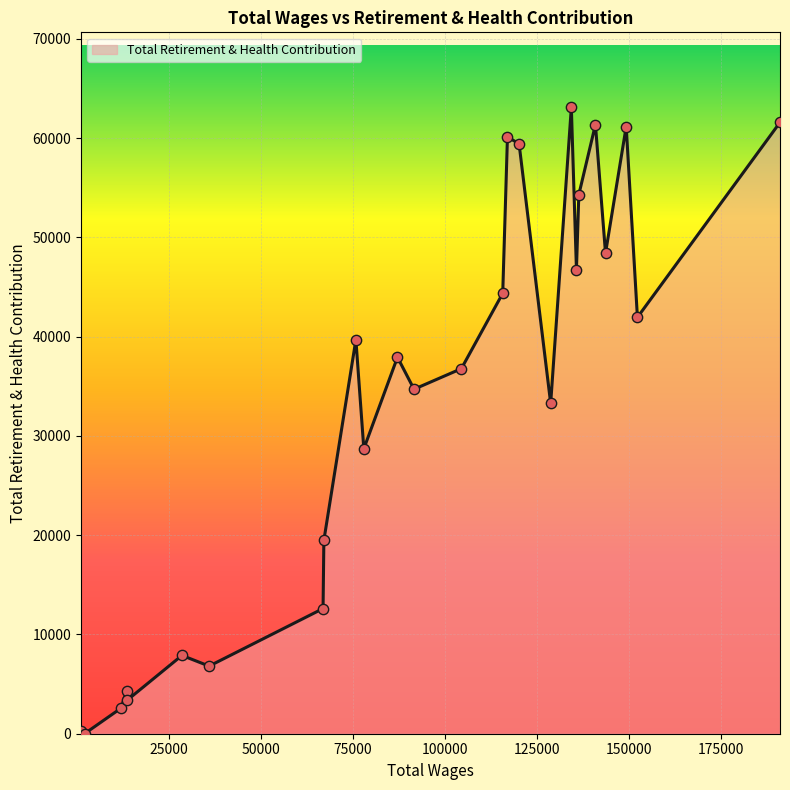

What is the greatest value displayed?

63088